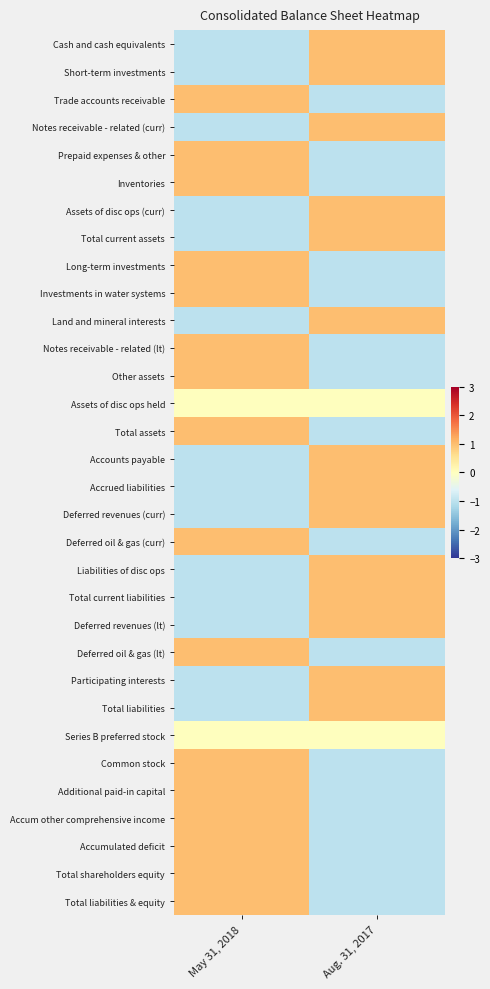

Which has a higher value, May 31, 2018 or Aug. 31, 2017?

Aug. 31, 2017